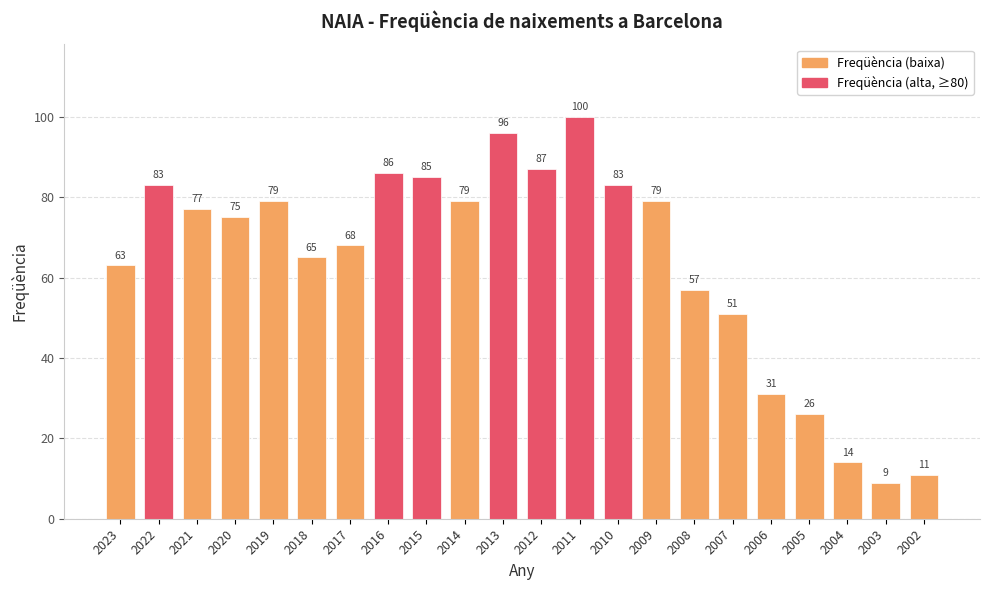

Count the number of categories in the chart.

22